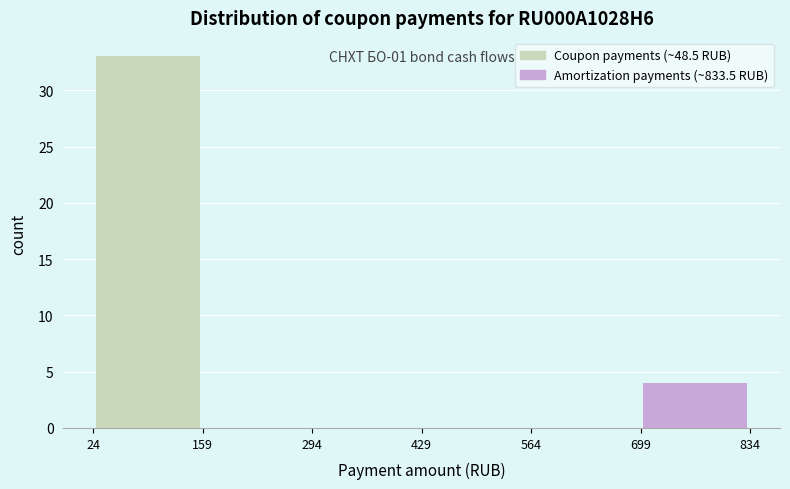

Over which range of the x-axis is the bar tallest?

24 to 159